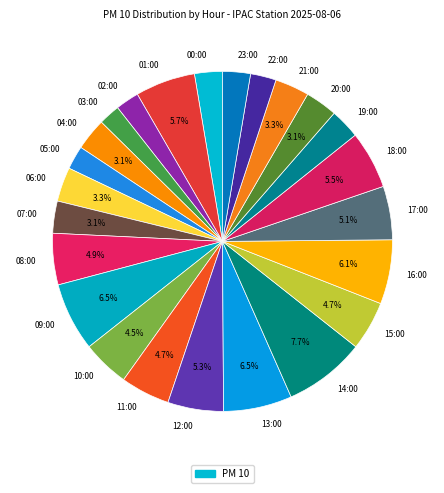

What is the largest slice in the pie chart?

14:00